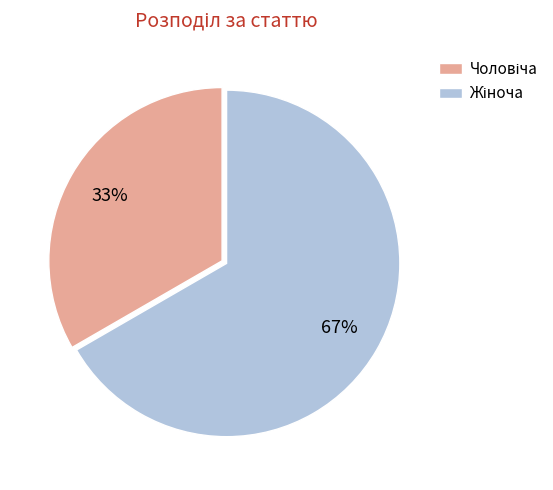

Does any single category account for the majority?

Yes